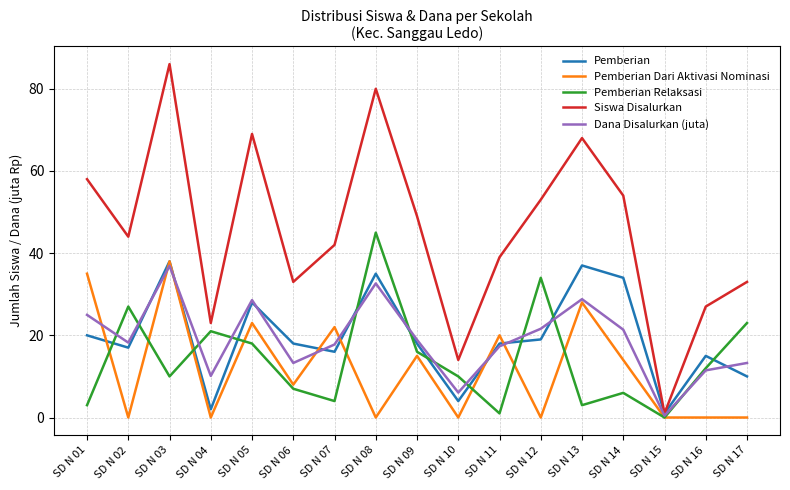

What is the difference between the highest and lowest values at SD N 03?

76.0